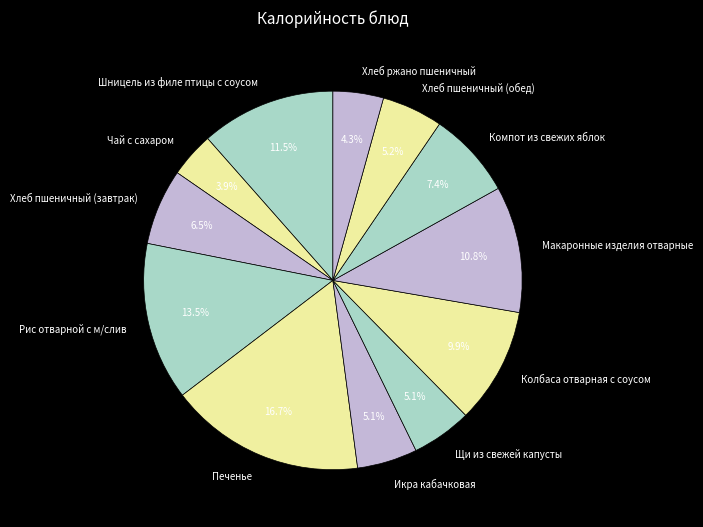

To the nearest percent, what percentage of the pie is Печенье?

17%